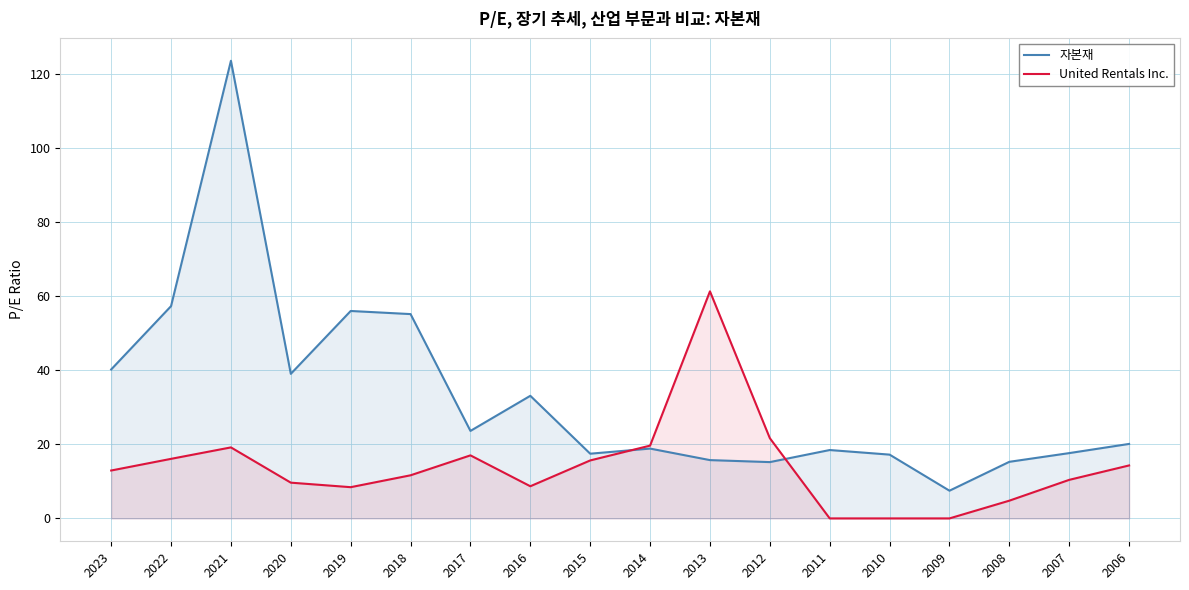

After their last crossing, which series has the higher values: United Rentals Inc. or 자본재?

자본재